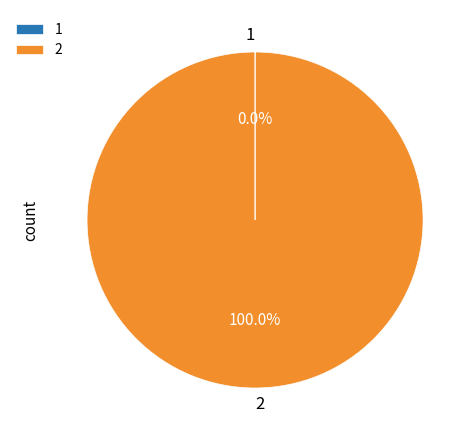

Which category has the biggest portion of the pie?

2